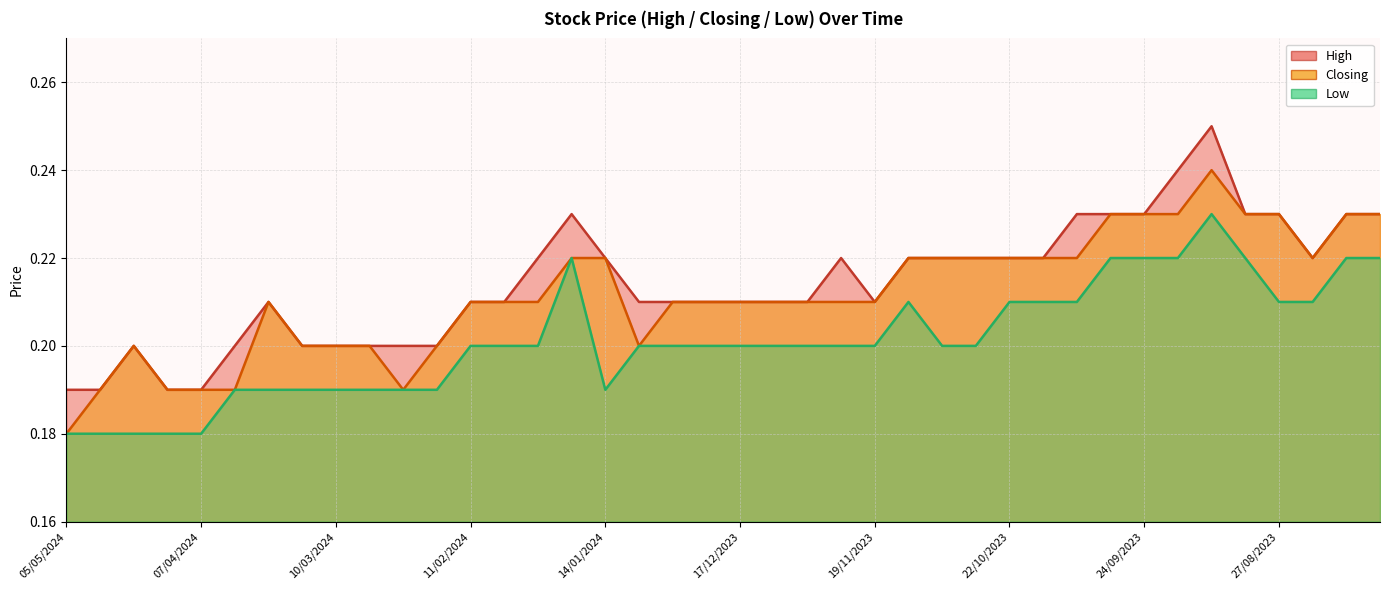

At how many categories does at least one series exceed 0?

40